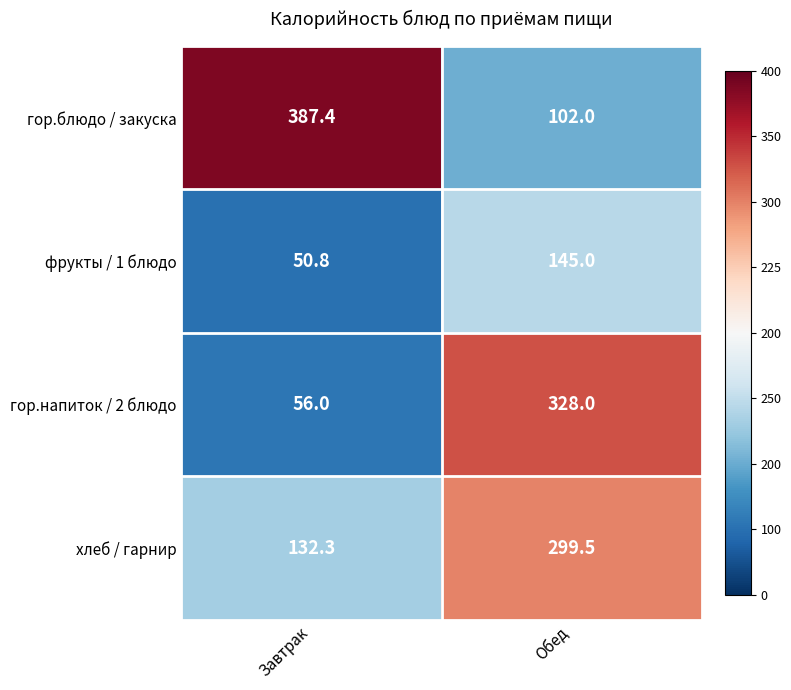

At which category is the sum across all series the highest?

Обед